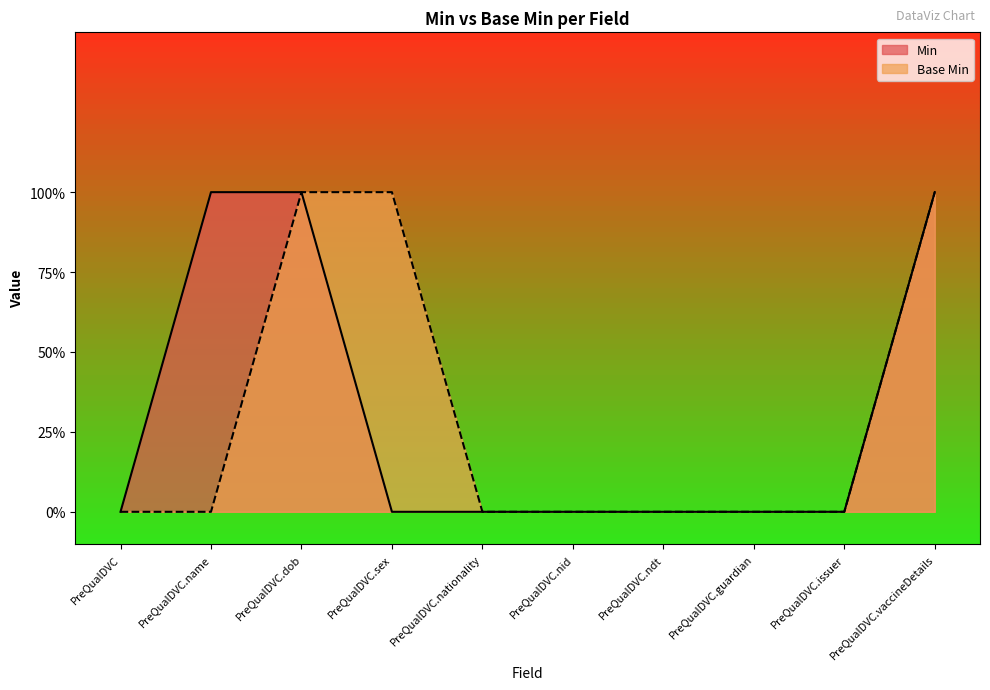

Which label corresponds to the largest value in the chart?

PreQualDVC.name